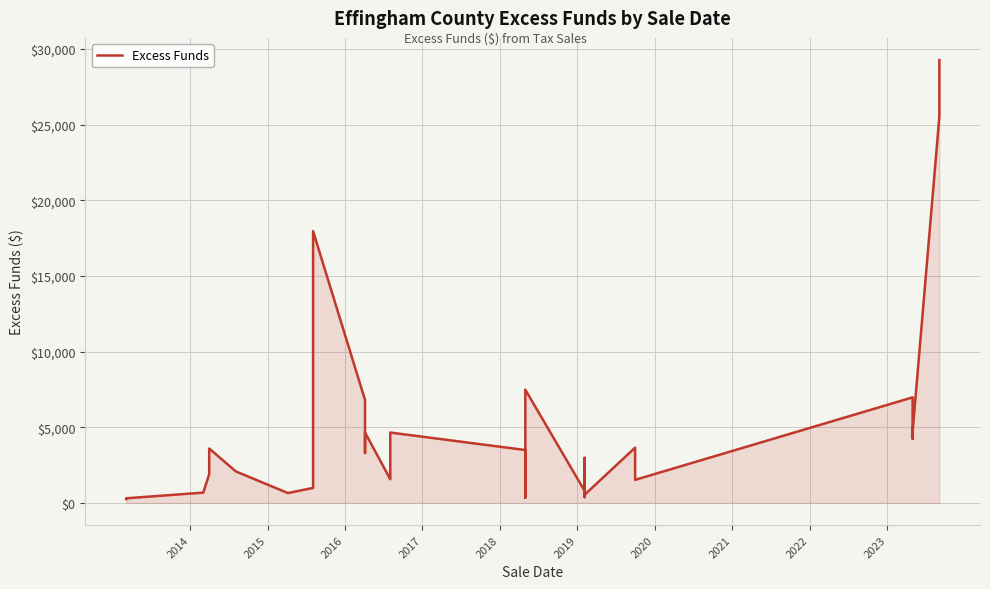

The value at 2018 is 711.4. True or false?

False